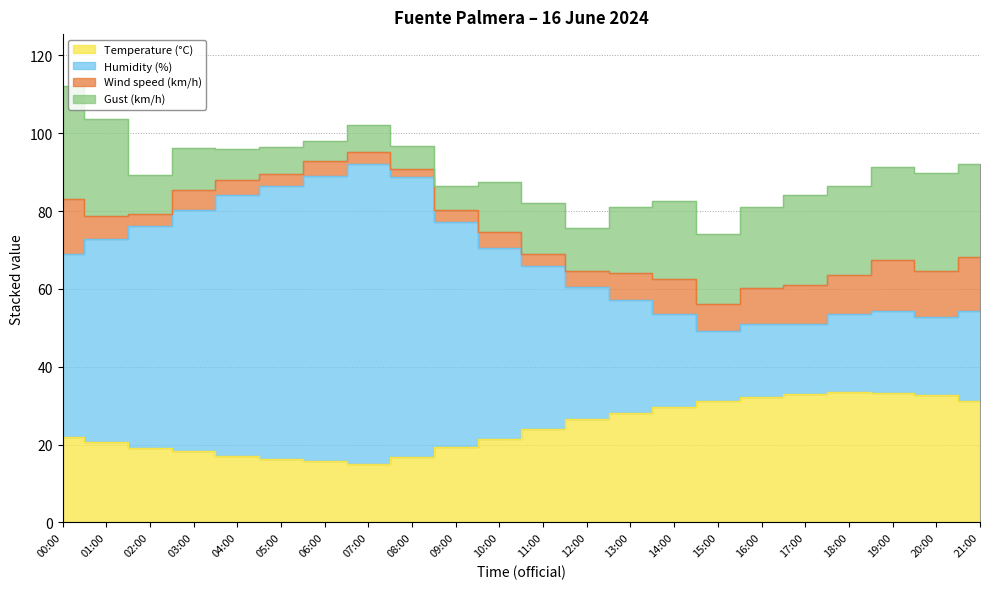

Where is the first local maximum for Humidity (%)?

07:00